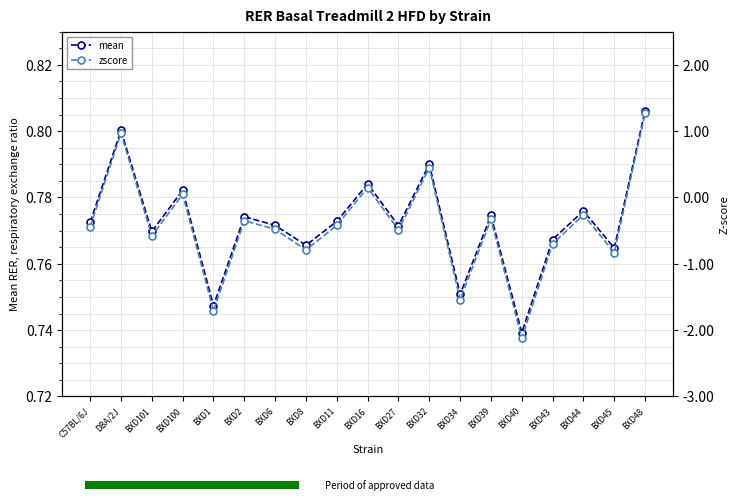

What position from the right is BXD48?

1